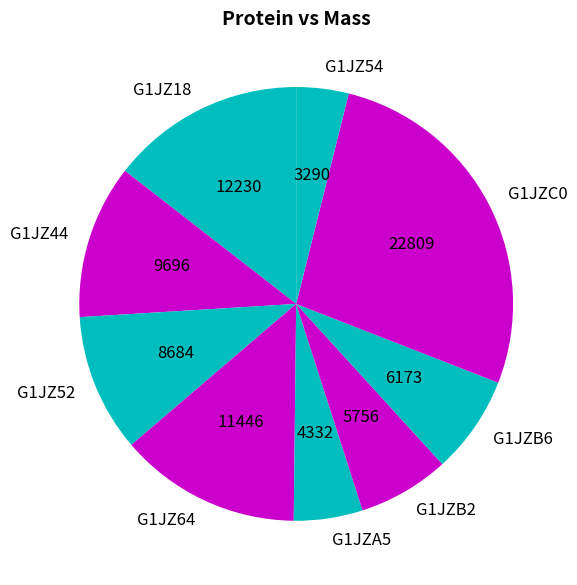

What is the ratio of the value at G1JZ64 to the value at G1JZ54?

3.5